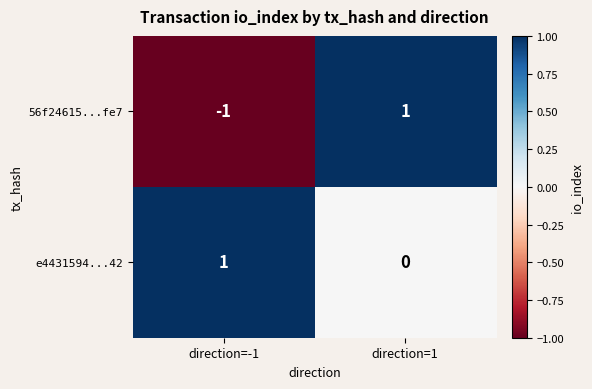

Reading right to left, extract all data points from this chart.

56f24615...fe7: 1	-1
e4431594...42: 0	1